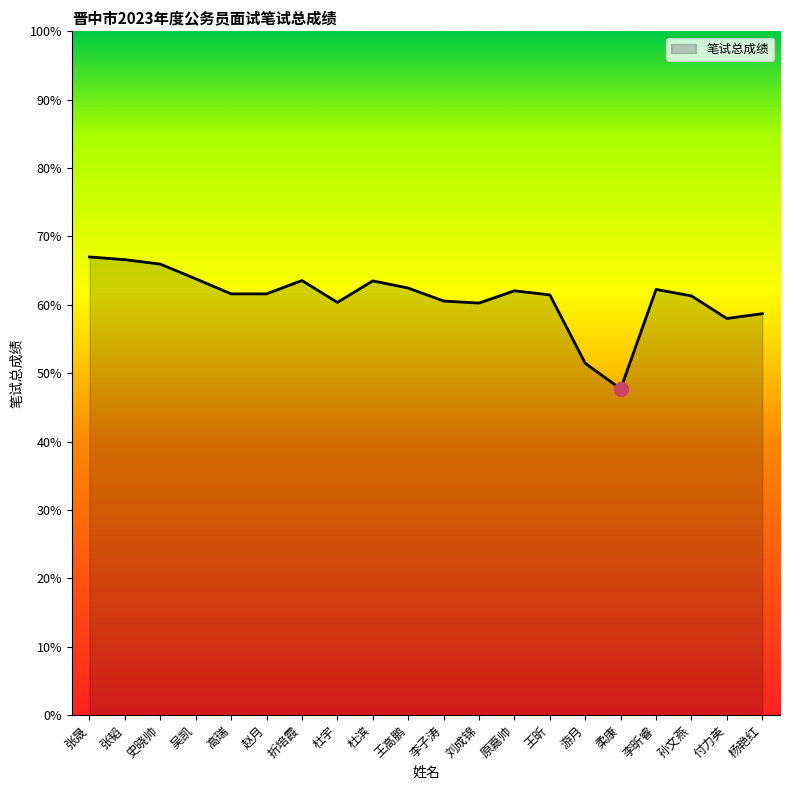

Approximately how many times larger is the value at 折培霞 compared to 杜宇?

1.1